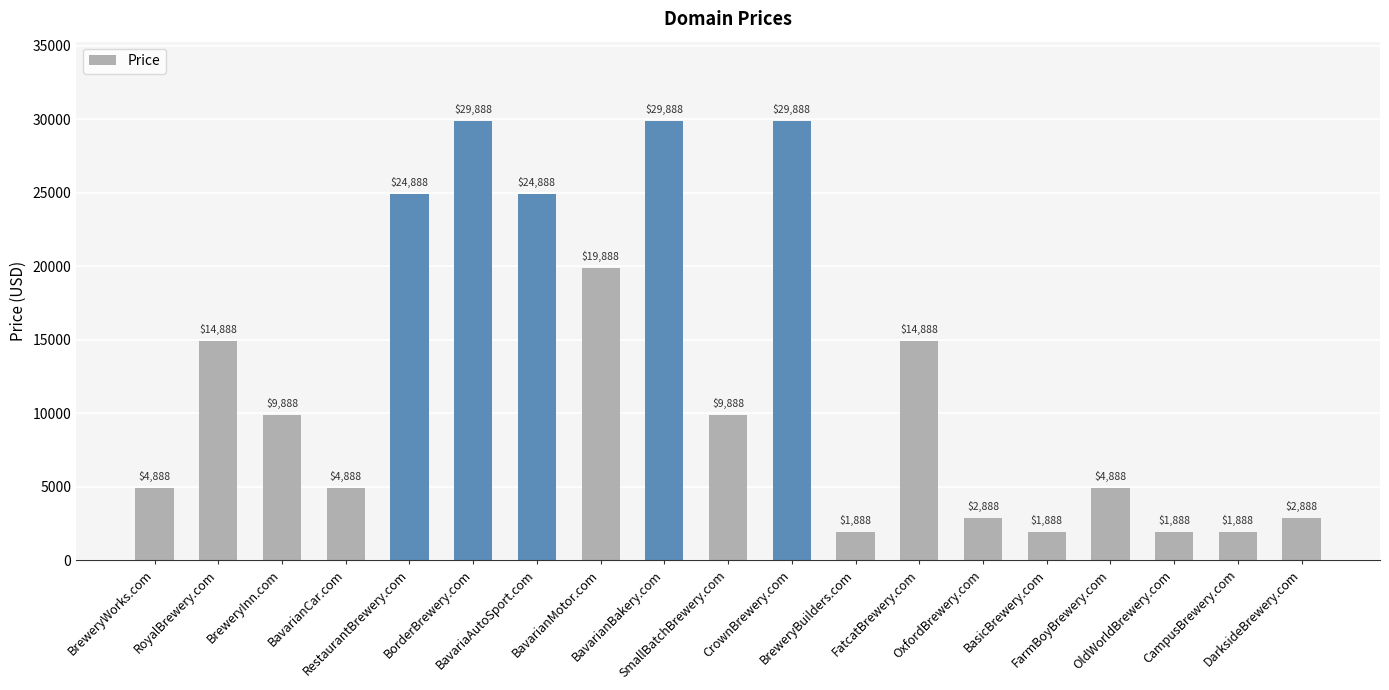

What is the value of the 9th bar from the left?

29888